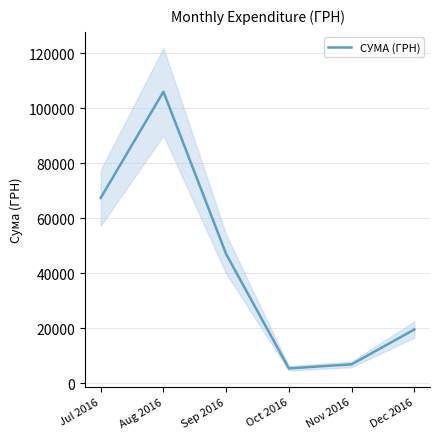

Reading left to right, transcribe all the data shown in this chart.

Jul 2016=67383.3	Aug 2016=106025.8	Sep 2016=46932.6	Oct 2016=5346.7	Nov 2016=6834.8	Dec 2016=19502.1